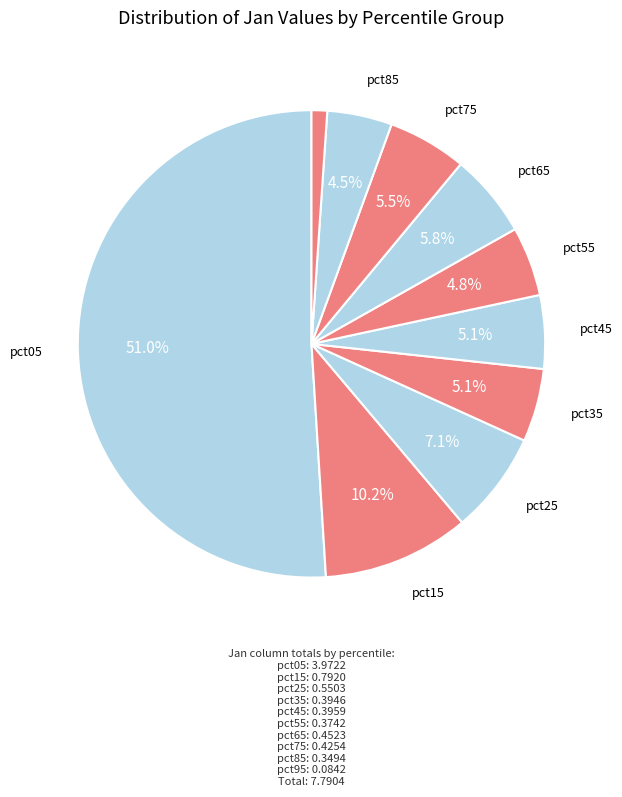

Count the number of slices in the pie.

10